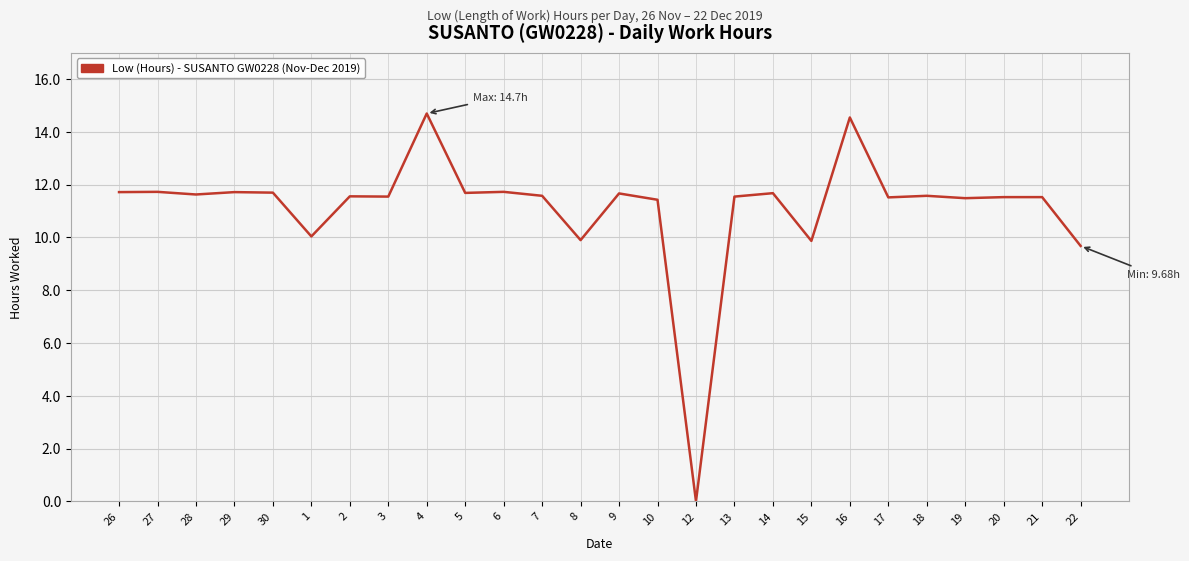

How many lines are shown in the chart?

1